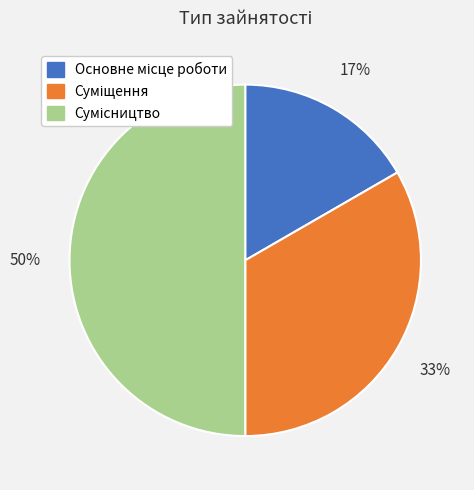

To the nearest percent, what is the difference between the largest and smallest slice percentages?

33%